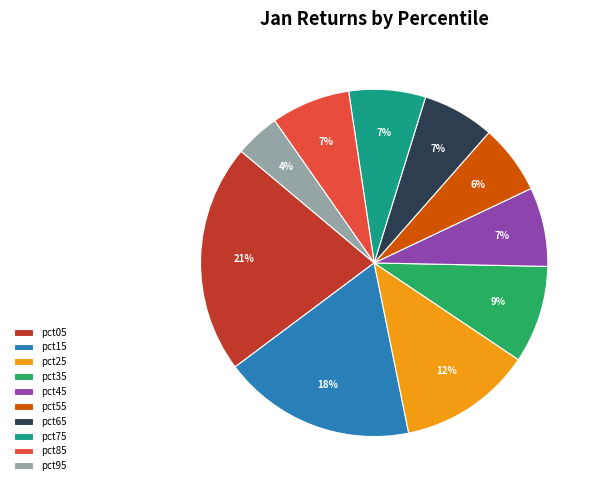

Count the number of slices in the pie.

10